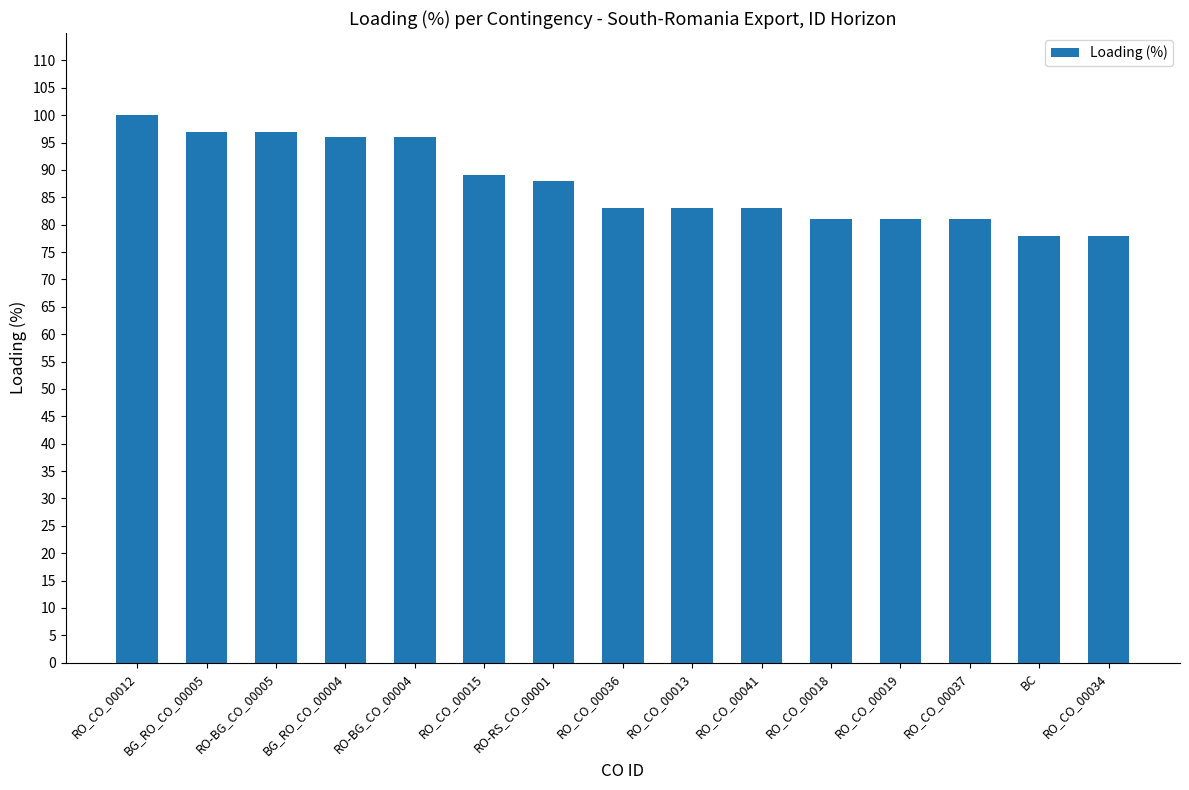

What is the ratio of the value at RO_CO_00034 to the value at RO-BG_CO_00004?

0.8